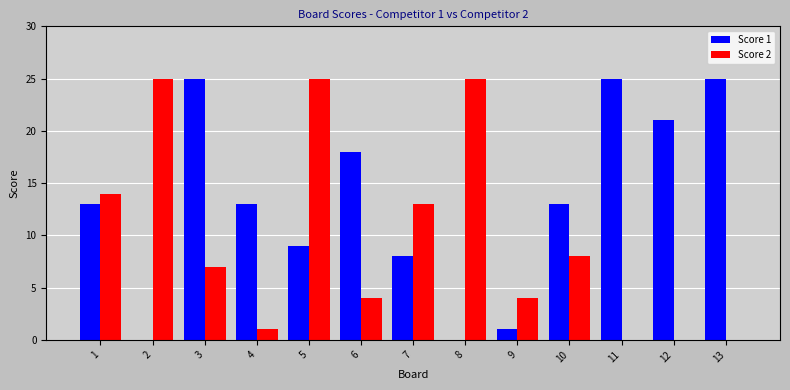

Which series has the largest total across all categories?

Score 1